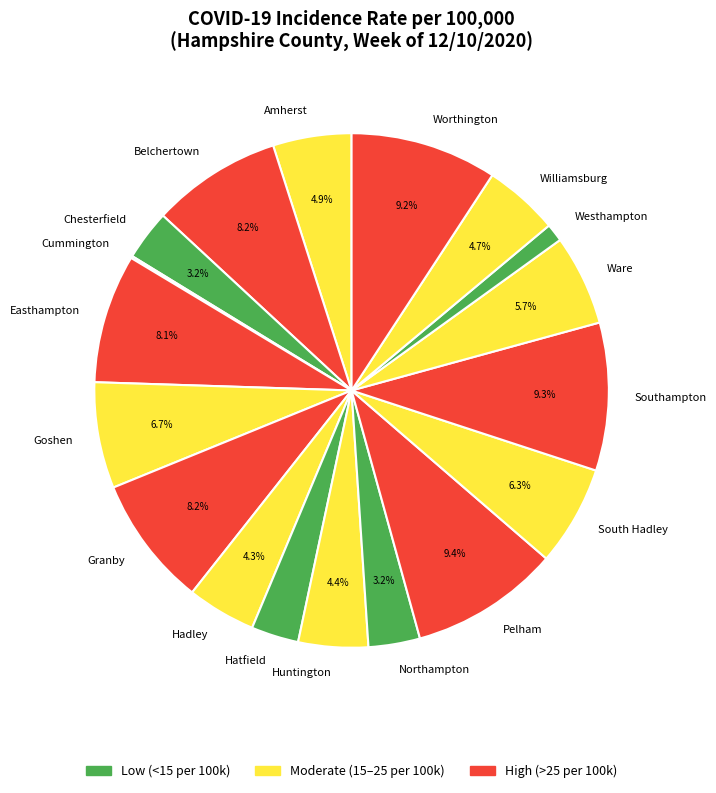

True or false: Easthampton accounts for 1% of the total.

False